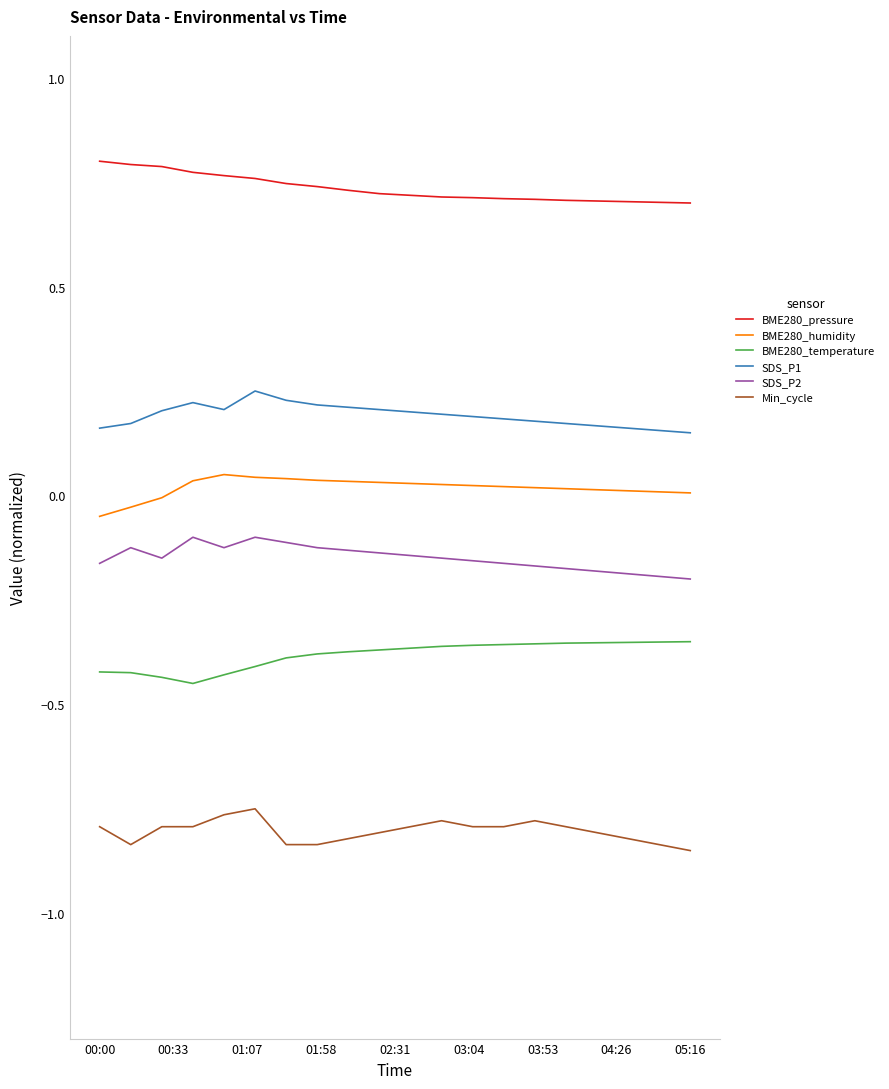

True or false: Min_cycle and SDS_P1 cross at least once.

False